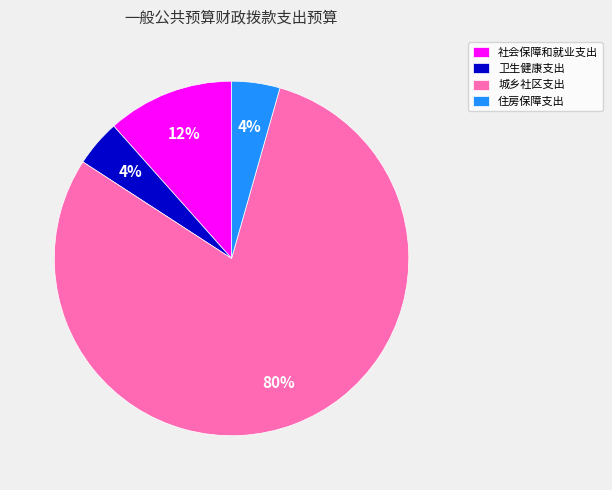

How many slices are in this pie chart?

4